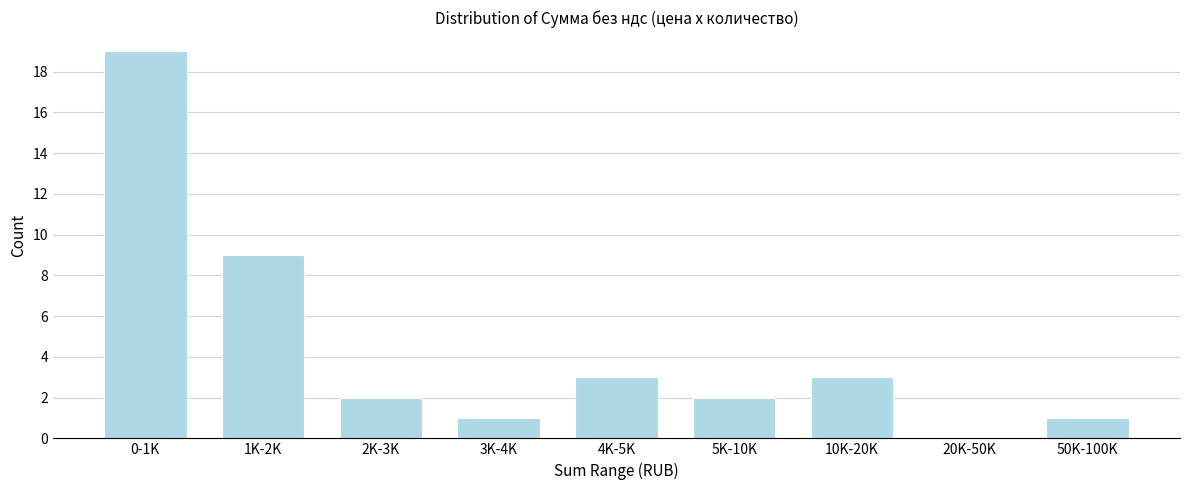

Reading right to left, list all the values displayed in this chart.

50K-100K=1	20K-50K=0	10K-20K=3	5K-10K=2	4K-5K=3	3K-4K=1	2K-3K=2	1K-2K=9	0-1K=19